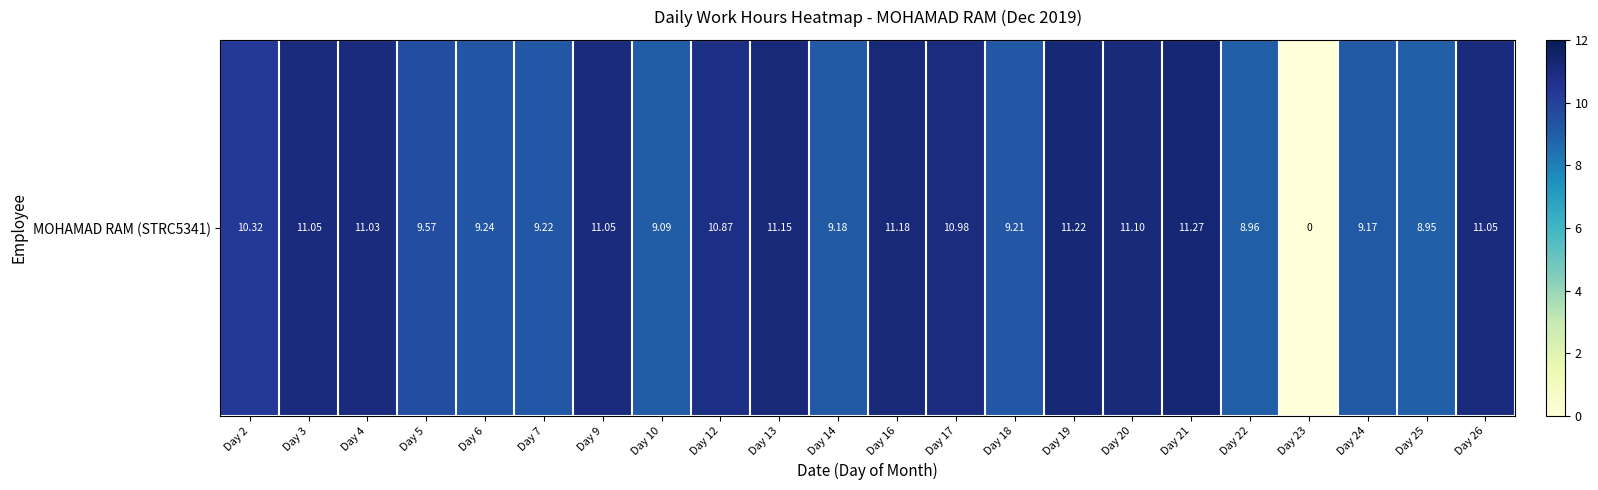

Count the number of values greater than 10.

12